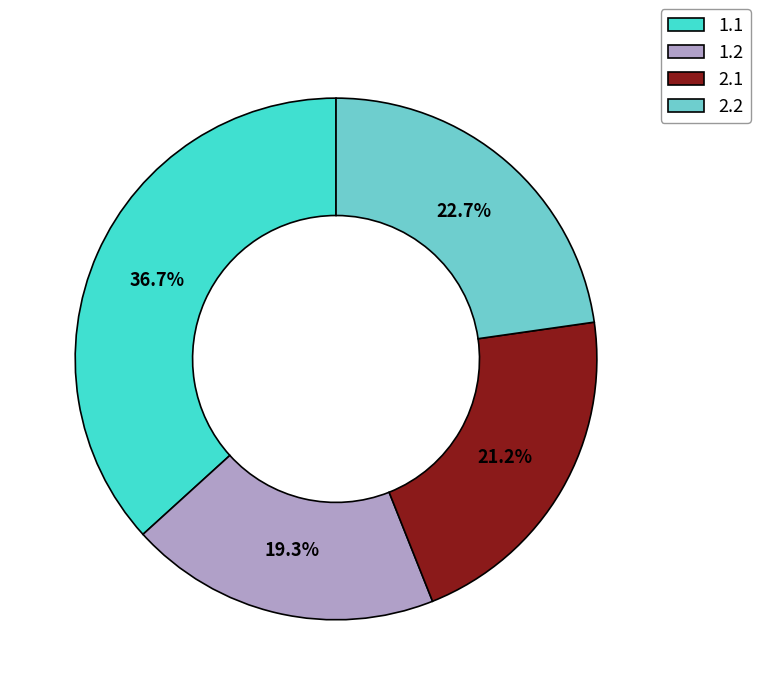

How many slices are in this pie chart?

4